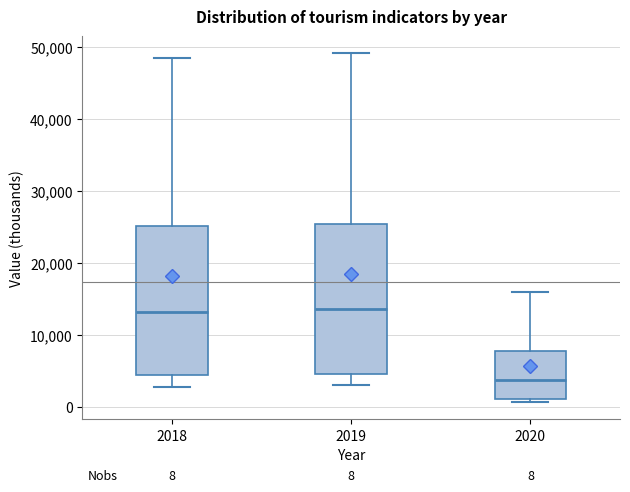

Which box's median line is the lowest?

2020